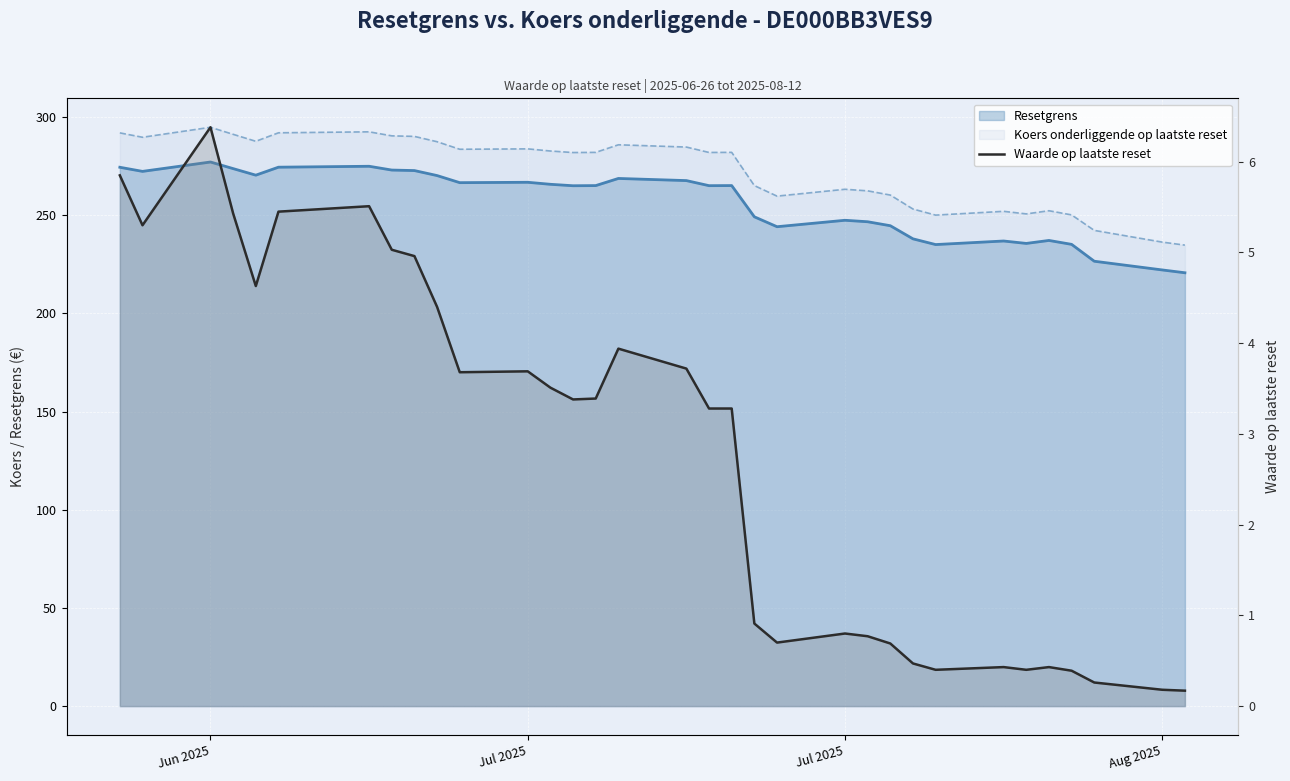

How many points are lower than both their immediate neighbors (excluding endpoints)?

7